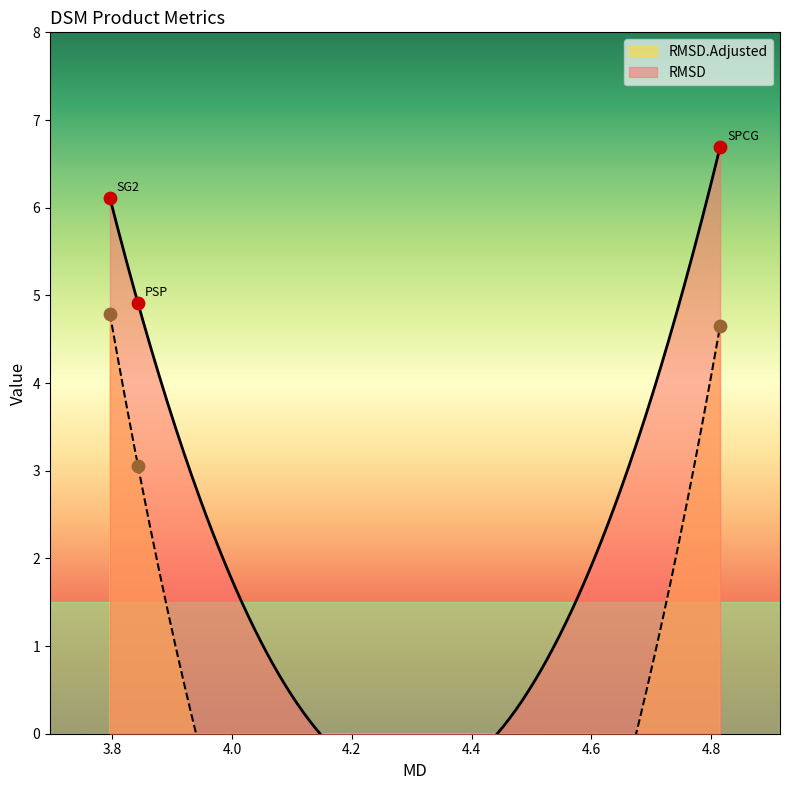

Is the value of RMSD at SG2 greater than the value of RMSD.Adjusted at SG2?

Yes